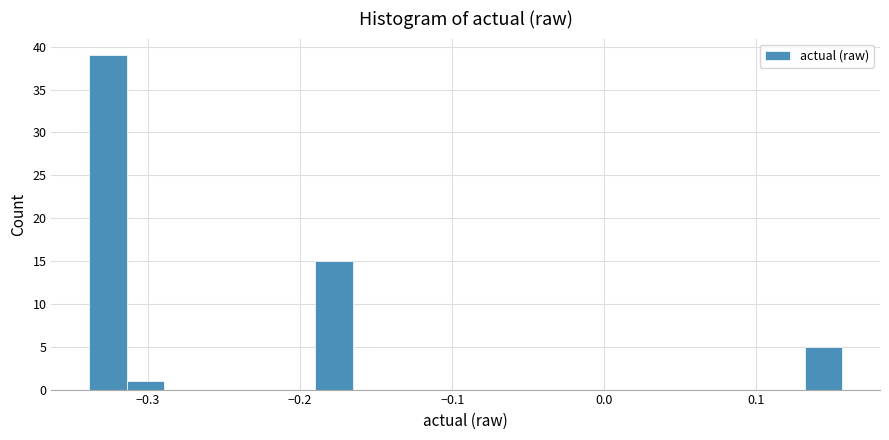

Around what value on the x-axis is the tallest bar? Give the approximate position of its centre, as read against the axis.

-0.33